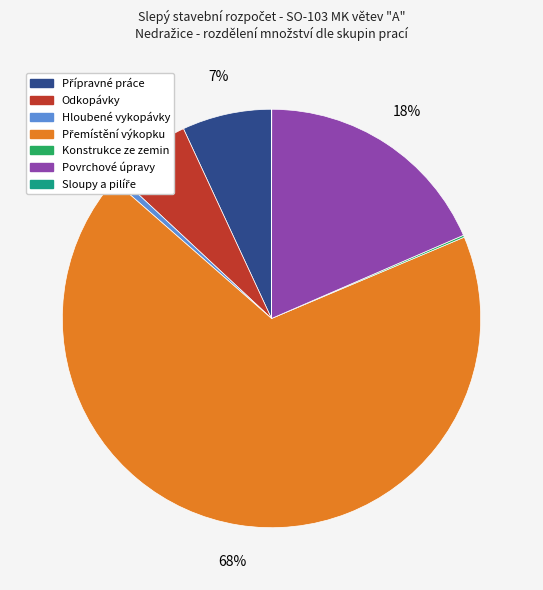

To the nearest percent, what percentage of the pie is Odkopávky?

6%